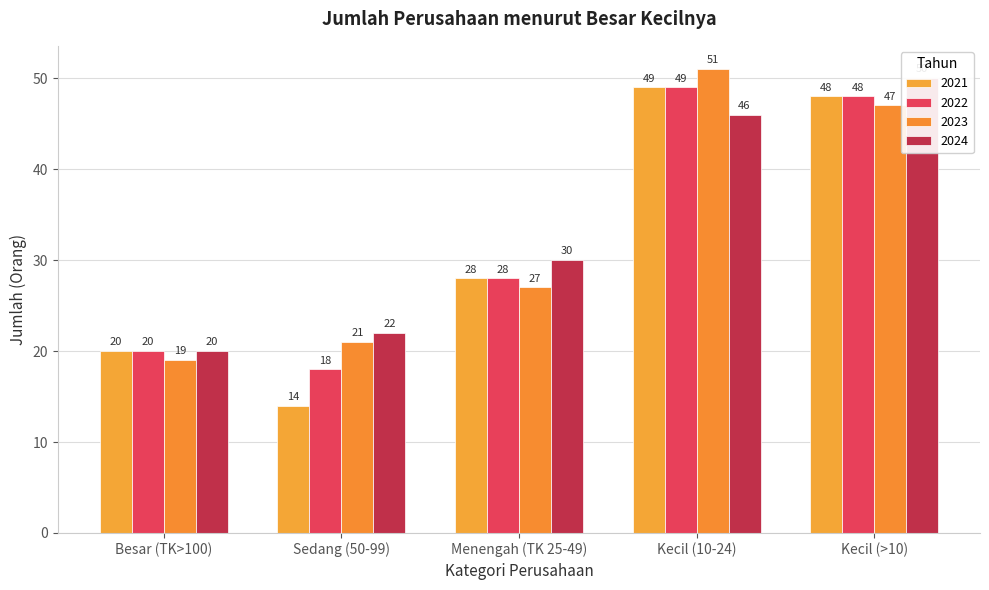

The value of 2023 at Kecil (10-24) is 51. True or false?

True